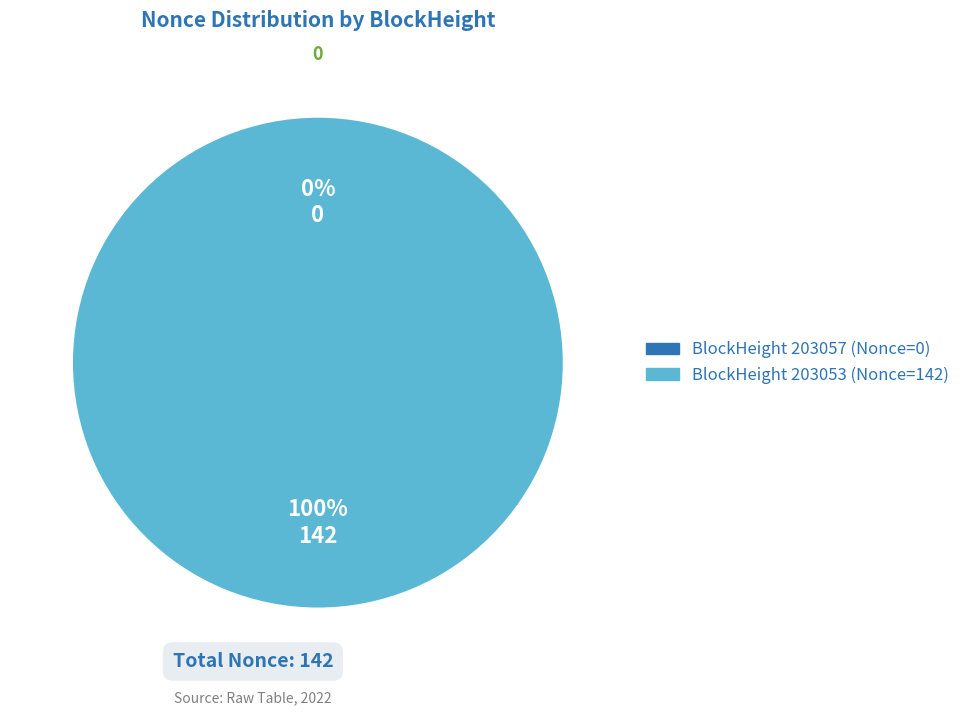

Rank the categories by value from lowest to highest.

203057, 203053